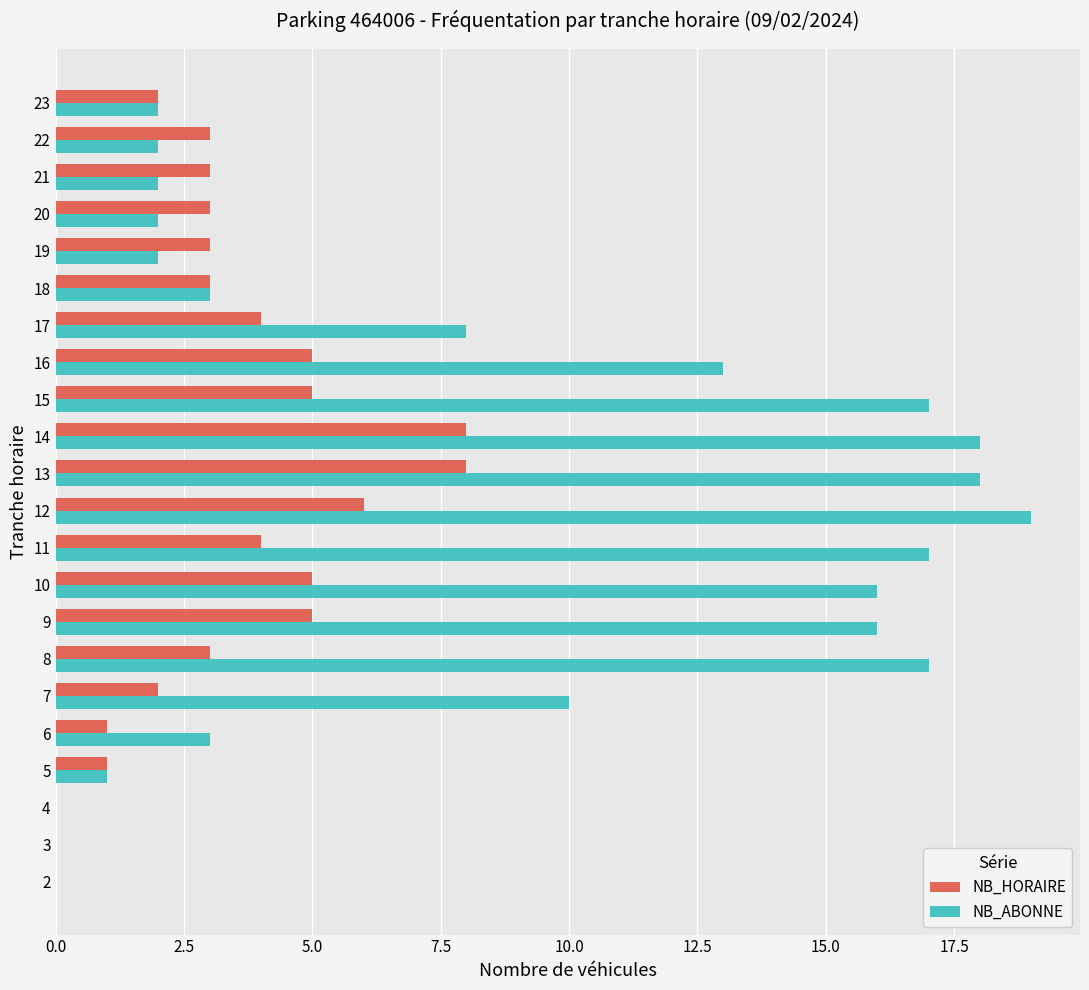

Which series has the largest total across all categories?

NB_ABONNE